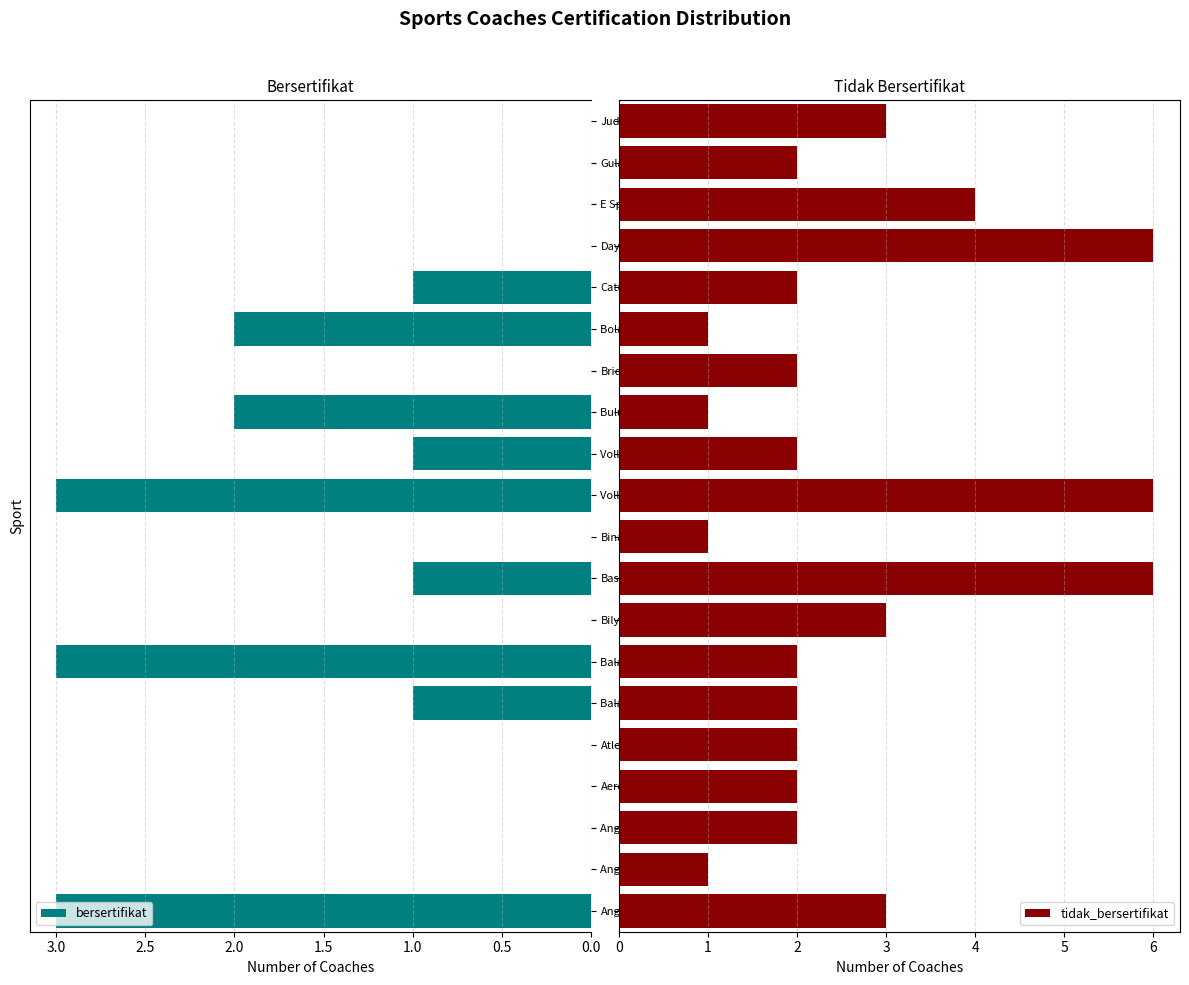

Is it true that bersertifikat equals 0 at Gulat?

True